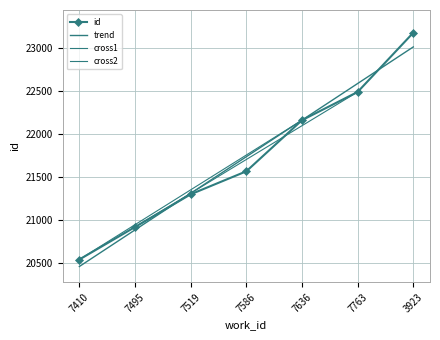

What is the sum of all values?

152179